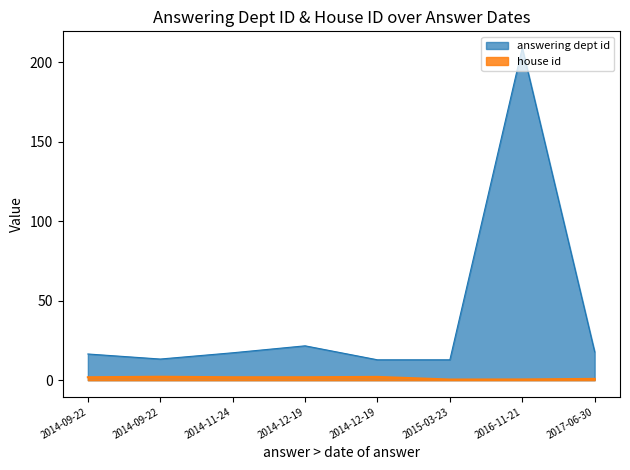

How many interior local valleys (lower than both neighbors) does the data have?

2